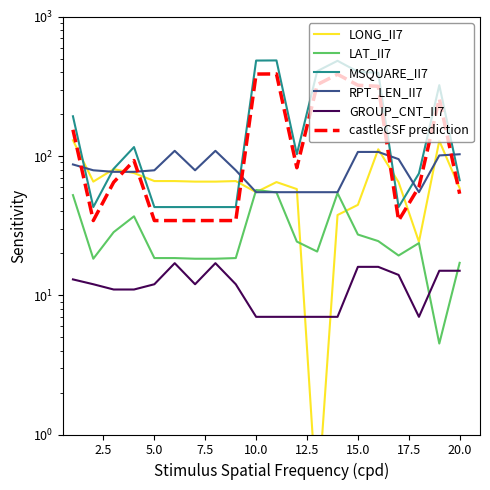

How many lines are shown in the chart?

6